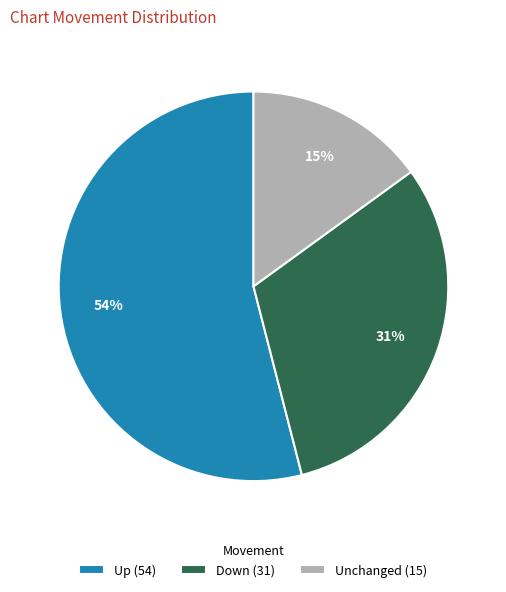

Count the number of slices in the pie.

3